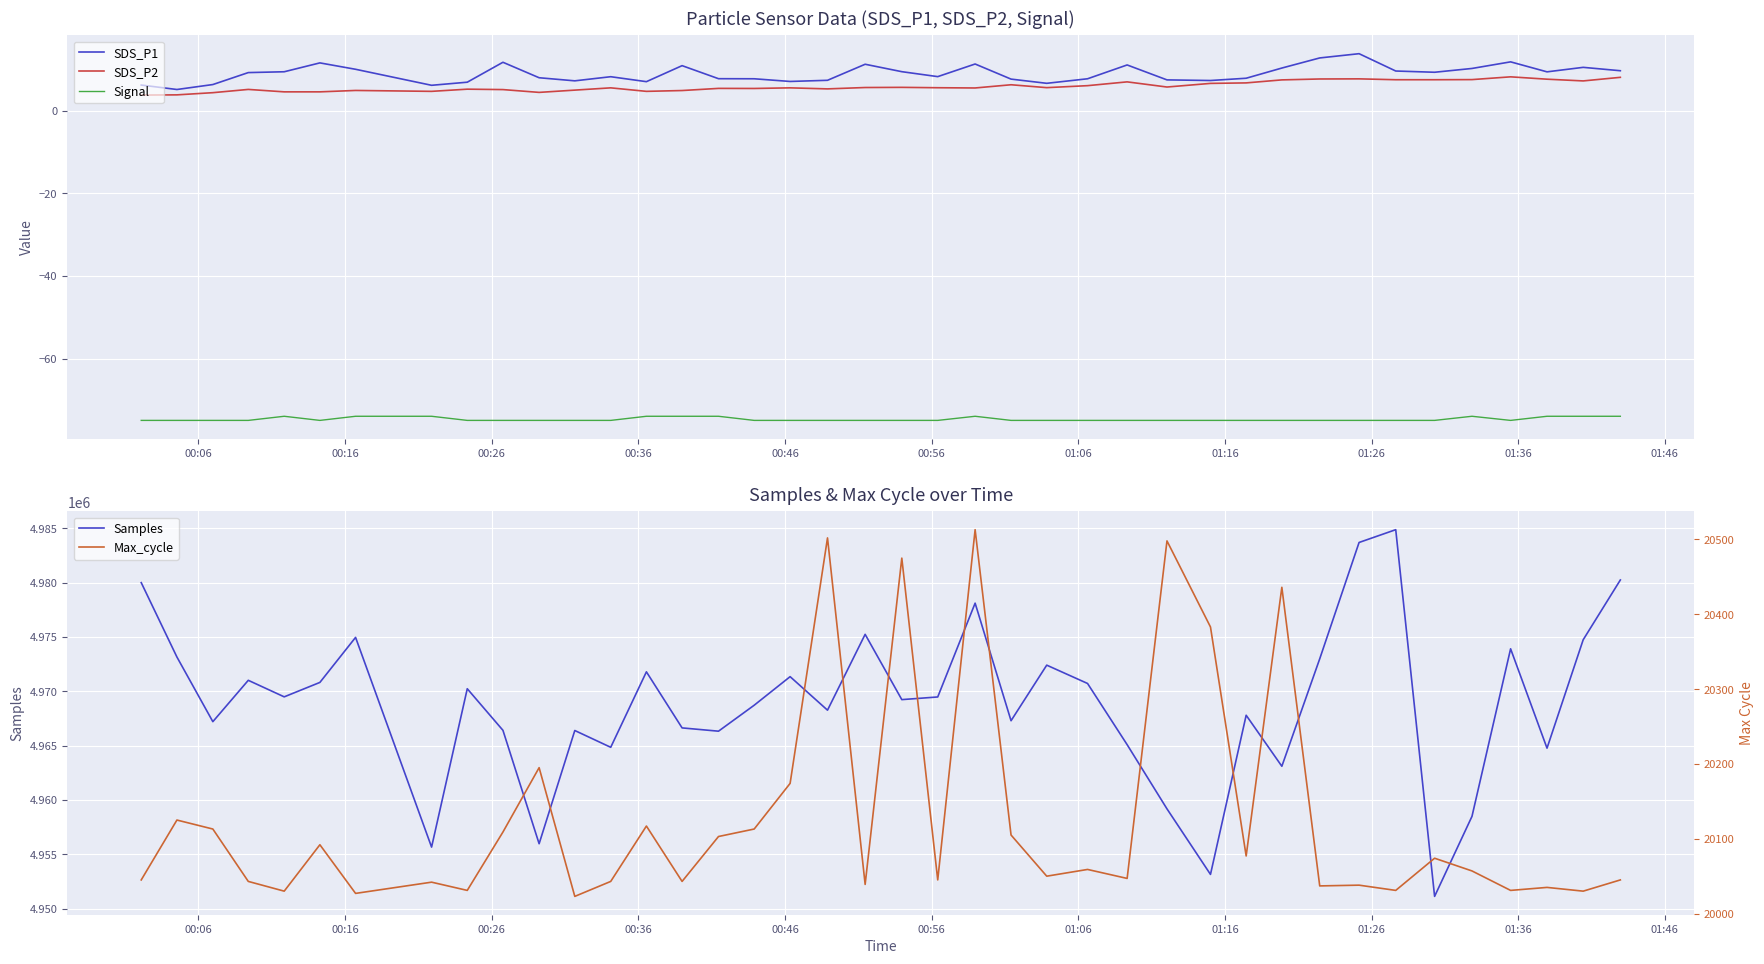

What is the minimum value for Signal?

-75.0